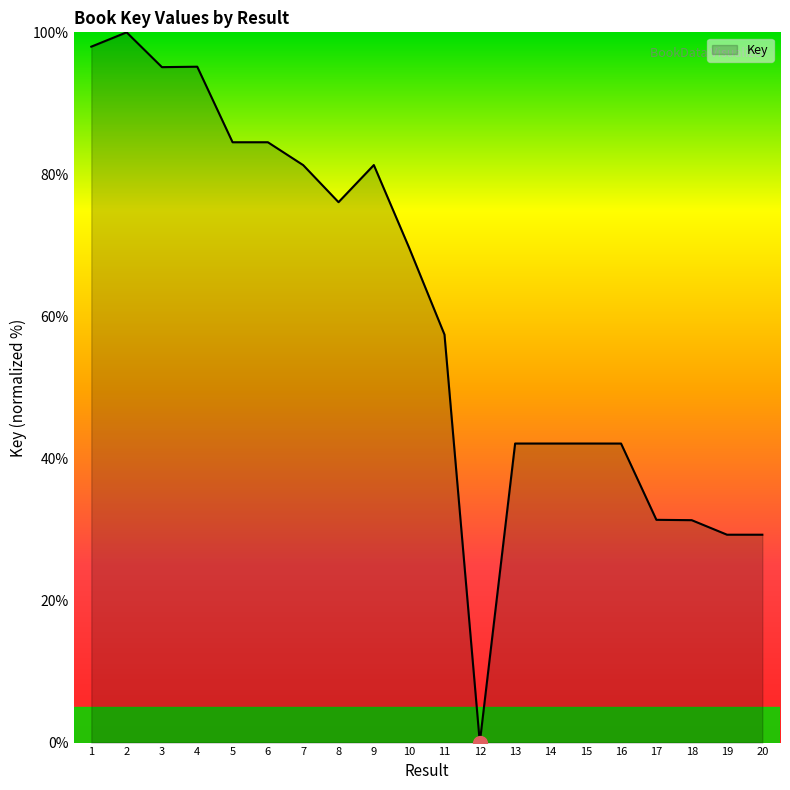

What is the average value?

60.6